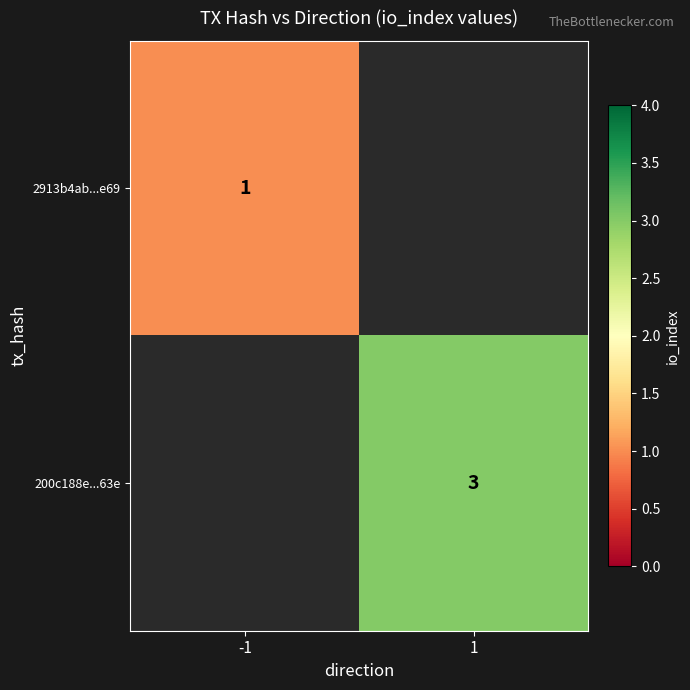

The value of 200c188e...63e at 1 is 2. True or false?

False